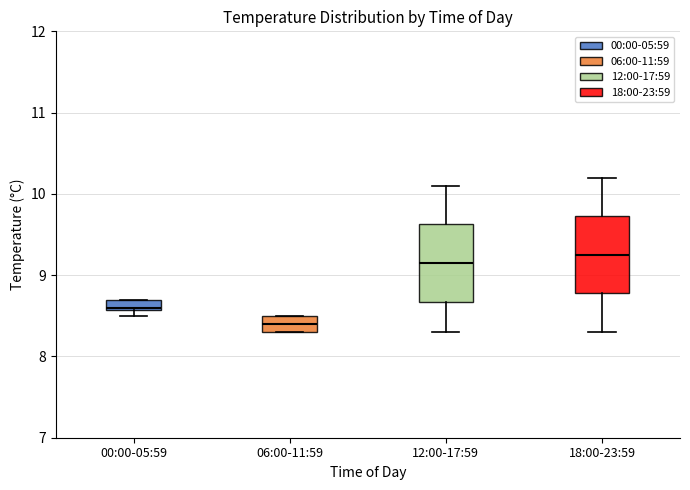

Which box's median line is the lowest?

06:00-11:59